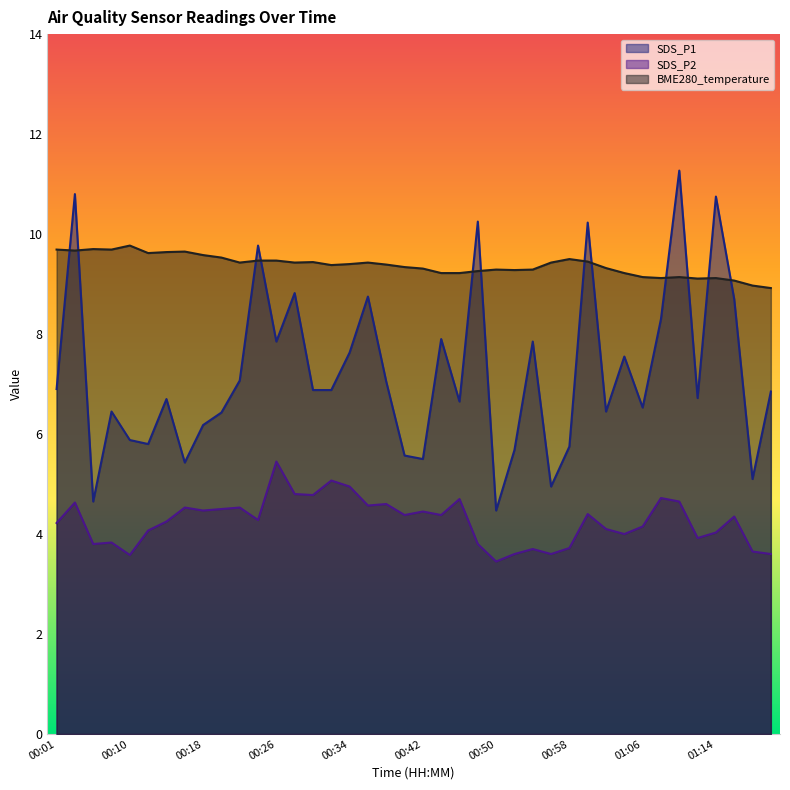

Reading left to right, list all the values displayed in this chart.

SDS_P1: 6.9	10.8	4.7	6.5	5.9	5.8	6.7	5.4	6.2	6.4	7.1	9.8	7.8	8.8	6.9	6.9	7.6	8.8	7.0	5.6	5.5	7.9	6.7	10.2	4.5	5.7	7.8	5.0	5.8	10.2	6.5	7.5	6.5	8.3	11.3	6.7	10.8	8.7	5.1	6.8
SDS_P2: 4.2	4.6	3.8	3.8	3.6	4.1	4.2	4.5	4.5	4.5	4.5	4.3	5.5	4.8	4.8	5.1	5.0	4.6	4.6	4.4	4.5	4.4	4.7	3.8	3.5	3.6	3.7	3.6	3.7	4.4	4.1	4.0	4.2	4.7	4.7	3.9	4.0	4.3	3.6	3.6
BME280_temperature: 9.7	9.7	9.7	9.7	9.8	9.6	9.6	9.7	9.6	9.5	9.4	9.5	9.5	9.4	9.4	9.4	9.4	9.4	9.4	9.3	9.3	9.2	9.2	9.3	9.3	9.3	9.3	9.4	9.5	9.4	9.3	9.2	9.1	9.1	9.1	9.1	9.1	9.1	9.0	8.9